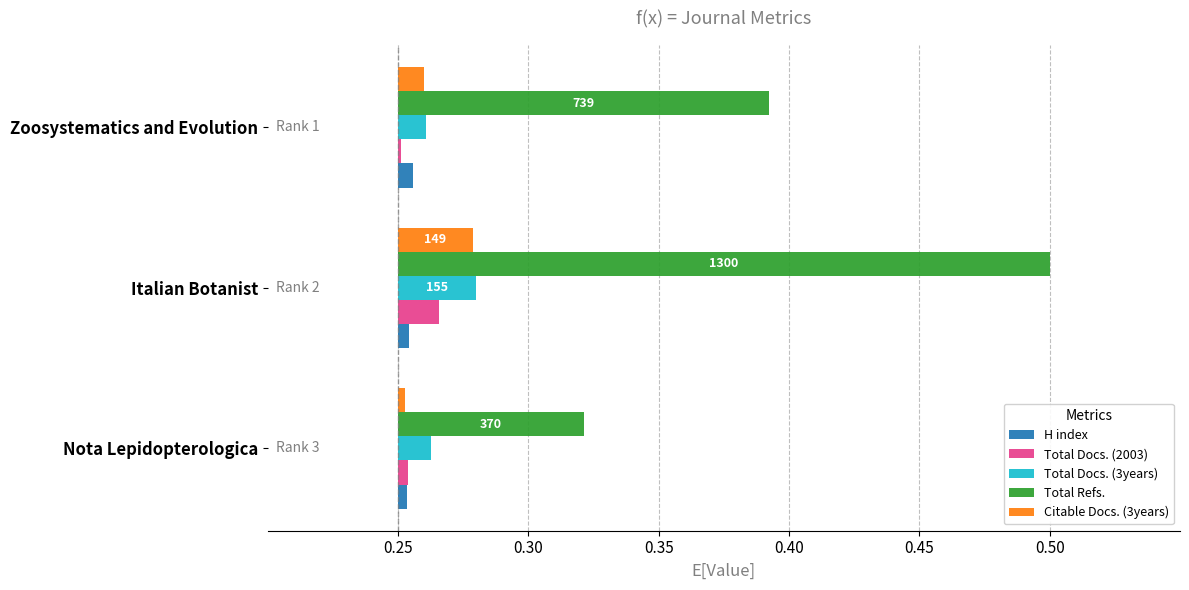

Is it true that Citable Docs. (3years) equals 0.0 at Zoosystematics and Evolution?

True